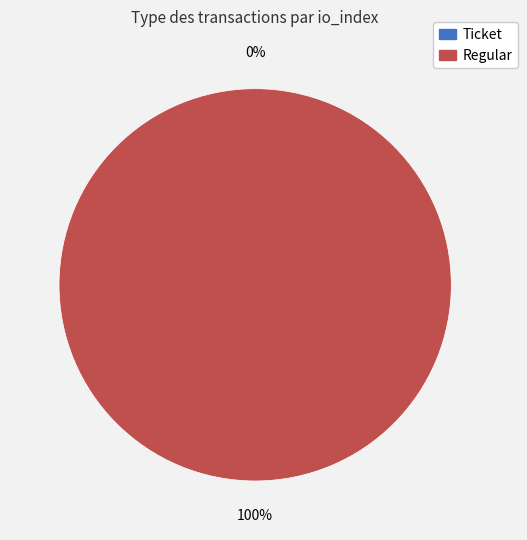

To the nearest percent, what is the average slice percentage?

50%